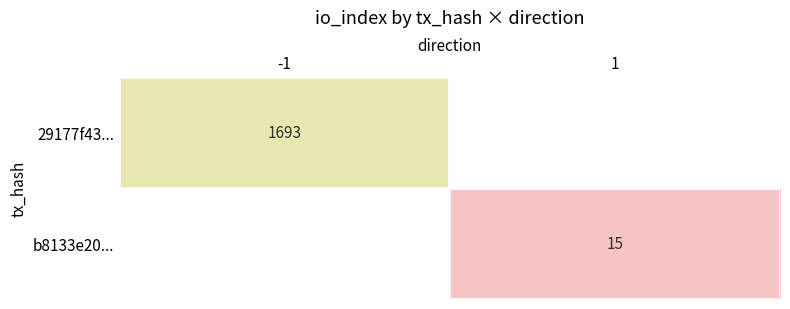

The value of b8133e20... at 1 is 6. True or false?

False